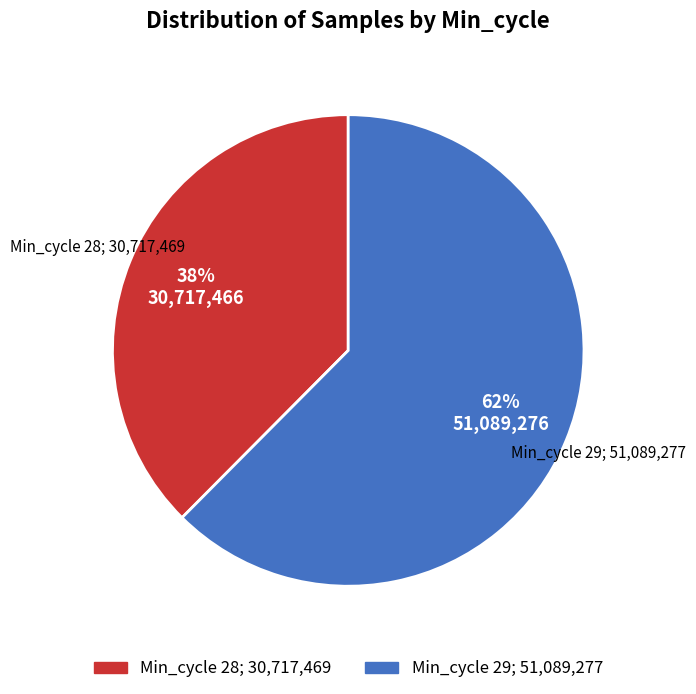

To the nearest percent, what is the average slice percentage?

50%